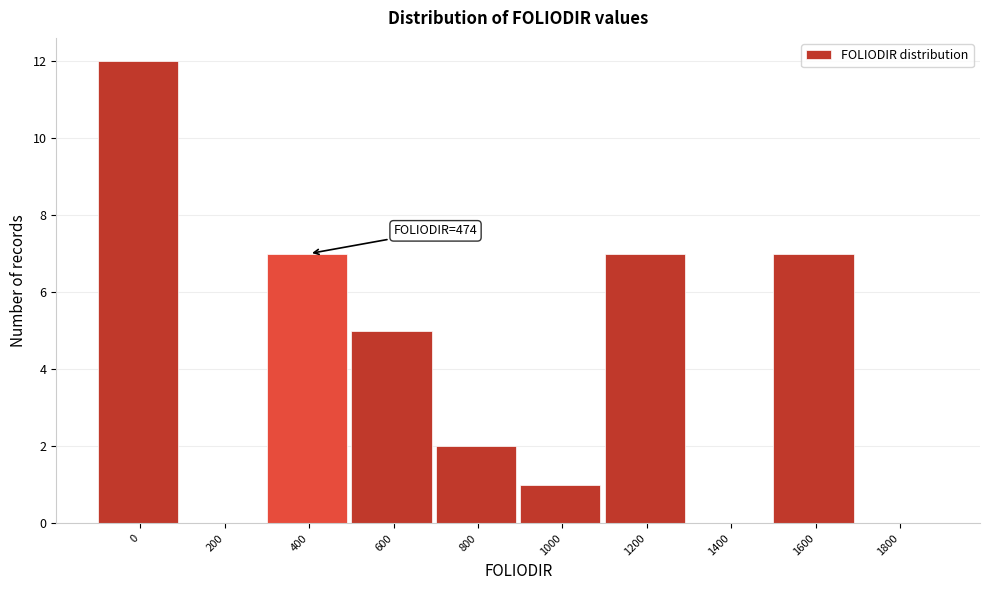

Reading right to left, list all the values displayed in this chart.

1800=0	1600=7	1400=0	1200=7	1000=1	800=2	600=5	400=7	200=0	0=12